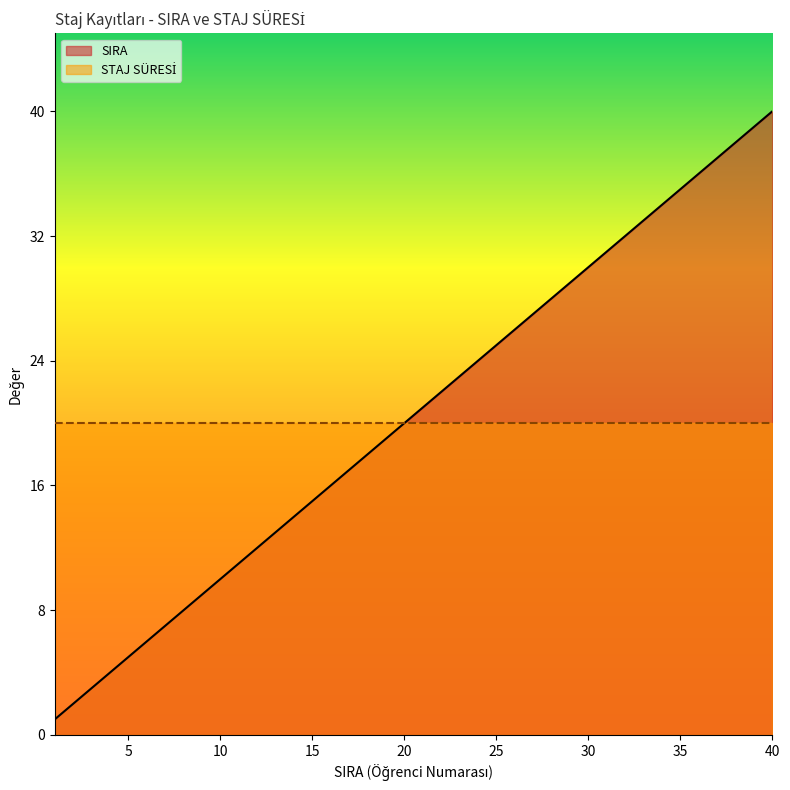

Does the chart display data point markers on the line(s)?

No